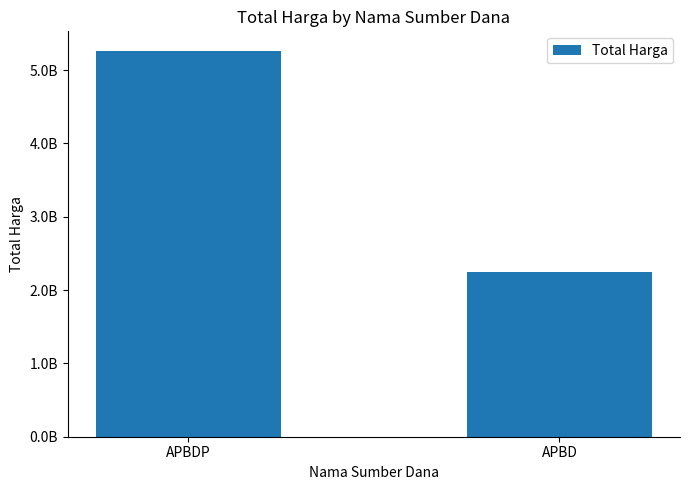

Are the bars grouped side by side (vs. stacked)?

No